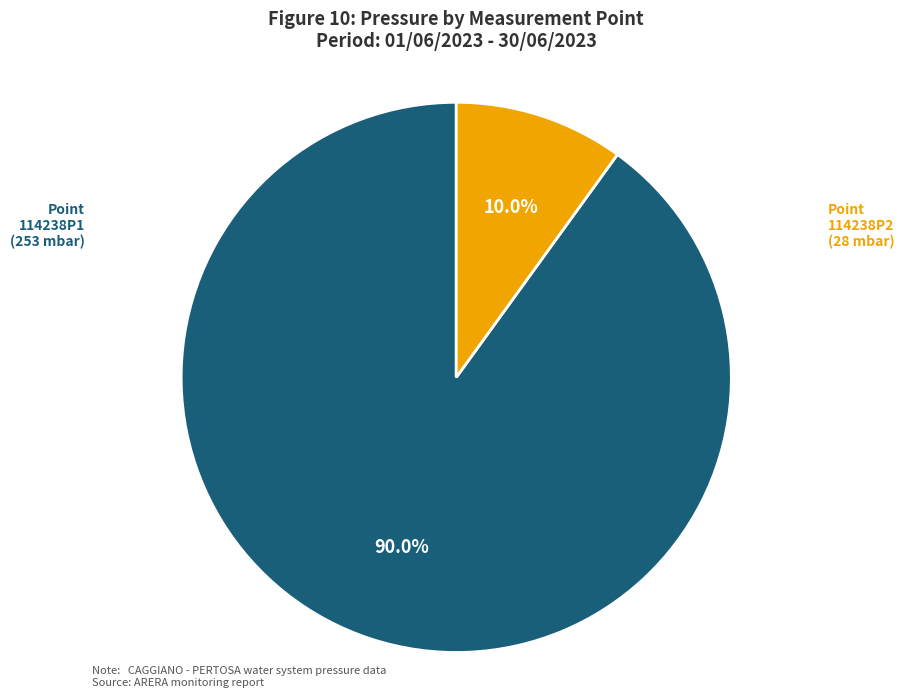

What is the ratio of the value at 114238P2 to the value at 114238P1?

0.1